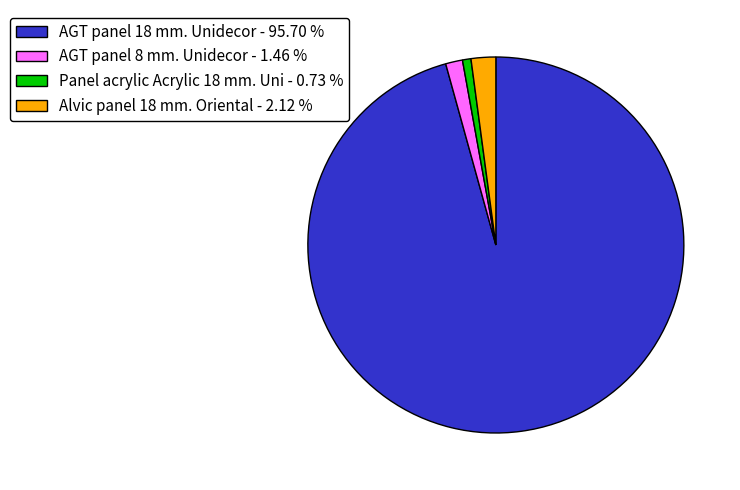

Which has a higher value, AGT panel 18 mm. Unidecor - 95.70 % or Panel acrylic Acrylic 18 mm. Uni - 0.73 %?

AGT panel 18 mm. Unidecor - 95.70 %